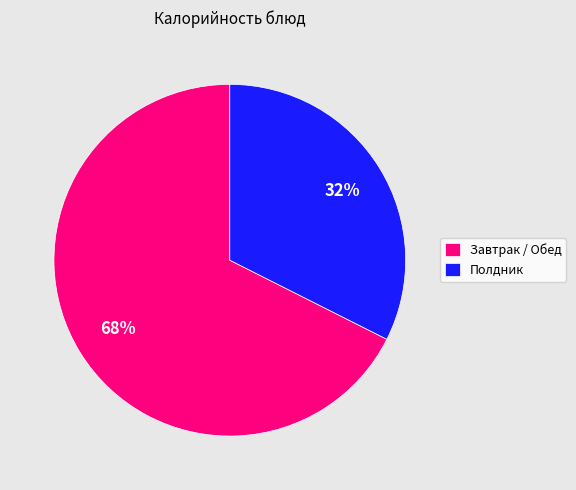

Does any single category account for the majority?

Yes